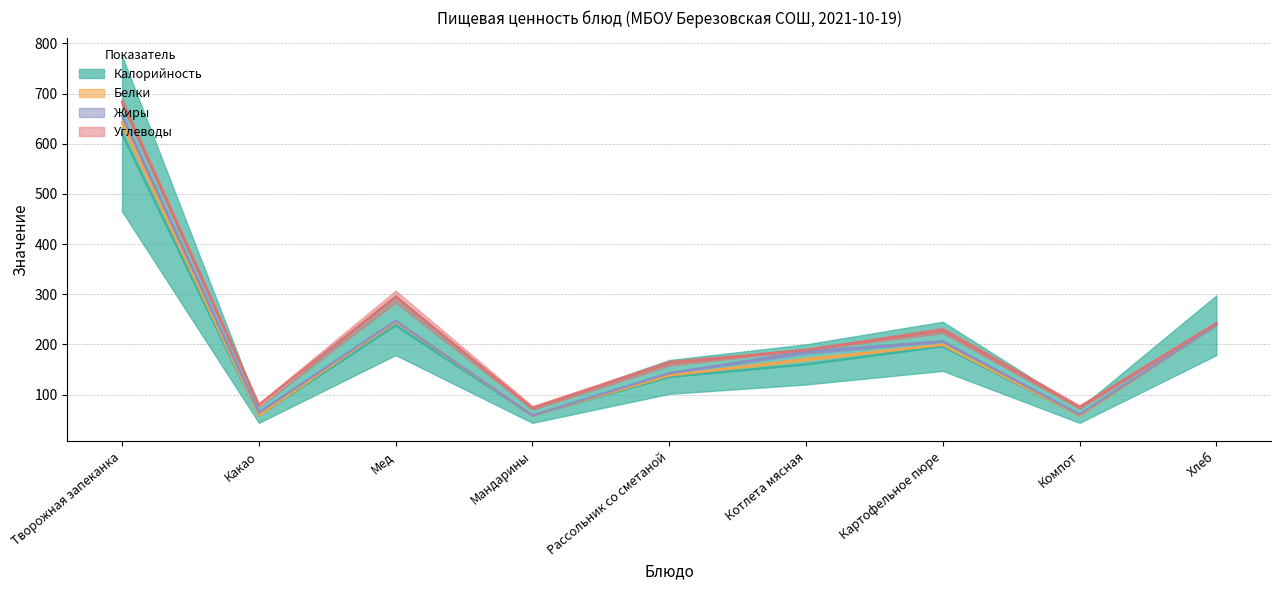

How many values in the Белки series are below 3?

4